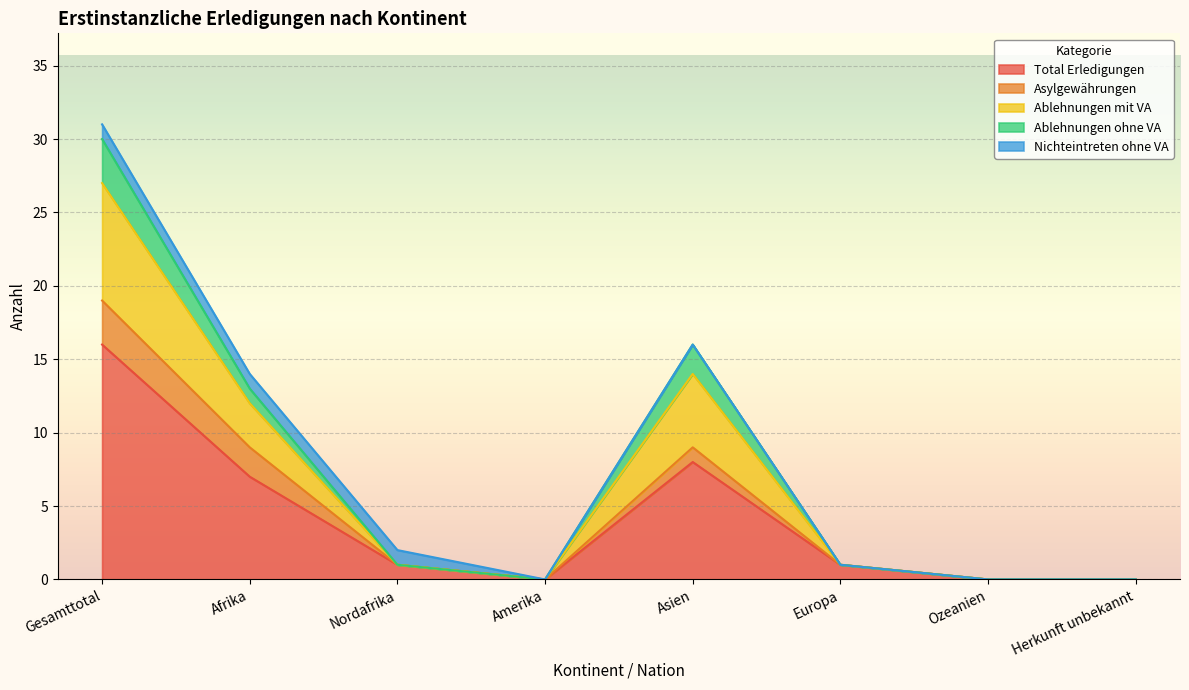

Which category has the highest value in the Total Erledigungen series?

Gesamttotal